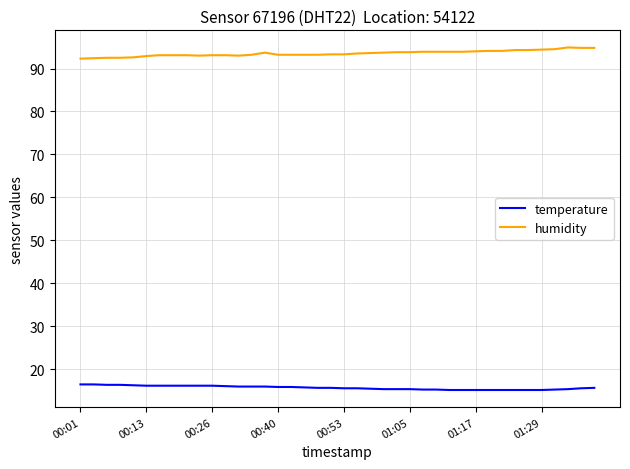

Rank the series by their maximum value, from lowest to highest.

temperature, humidity